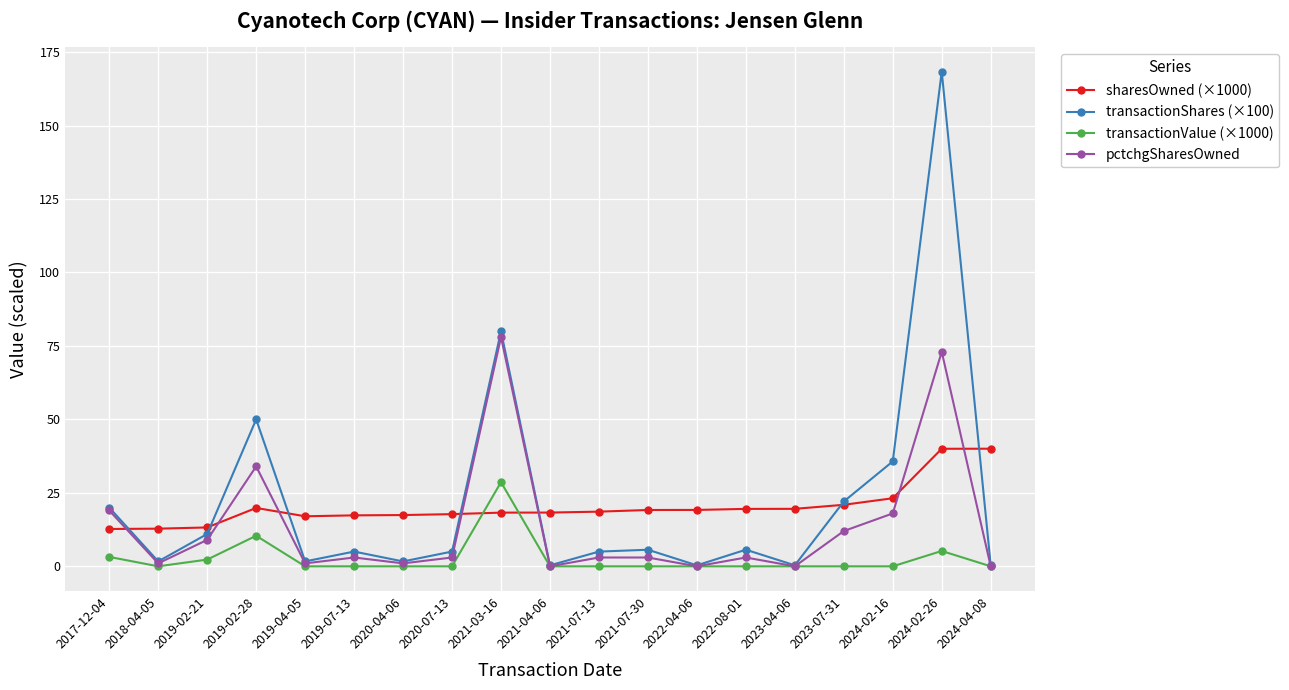

Where is the first local maximum for pctchgSharesOwned?

2019-02-28